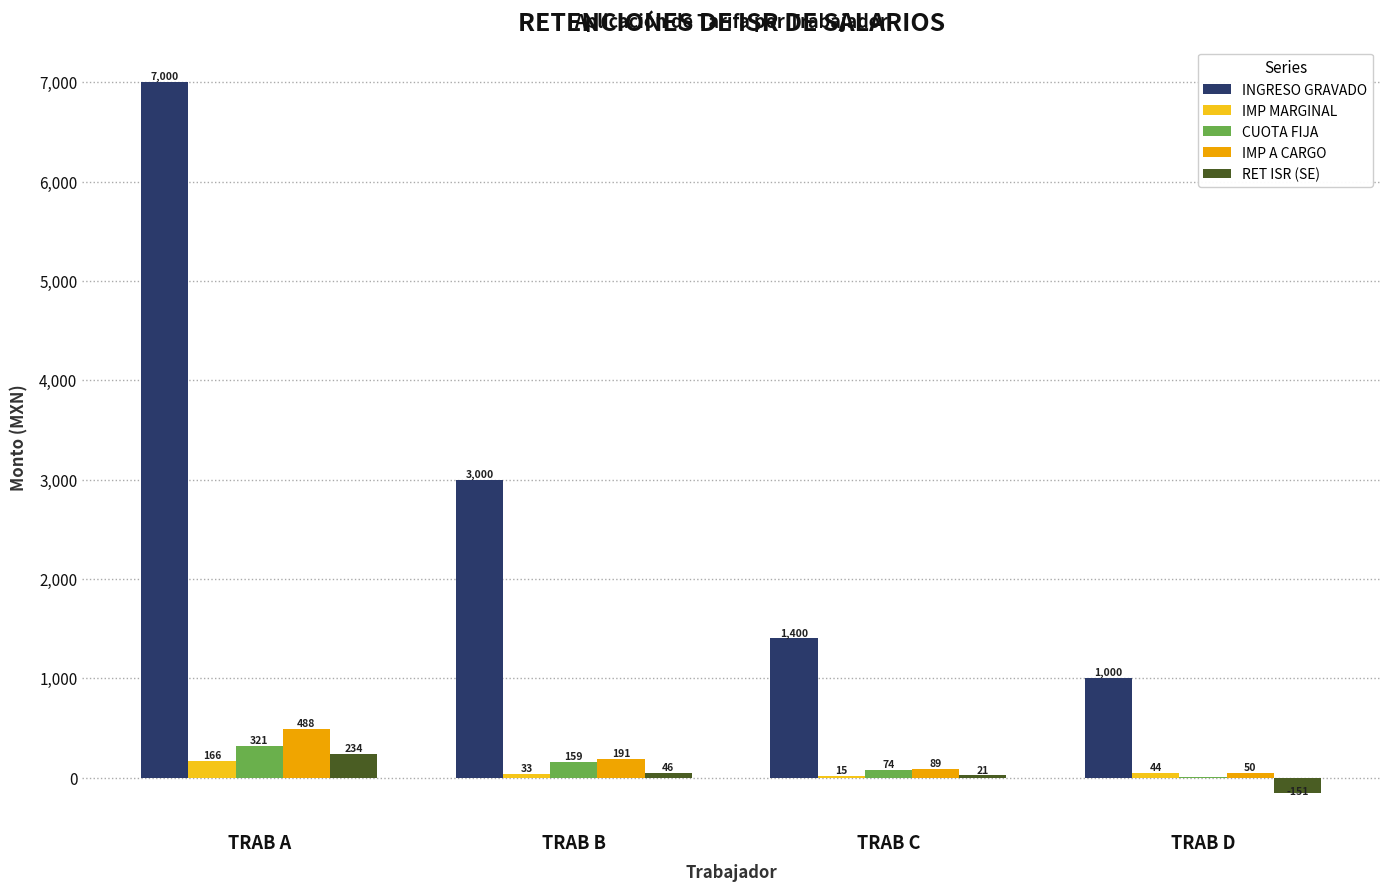

What is the total value across all series at TRAB C?

1599.9